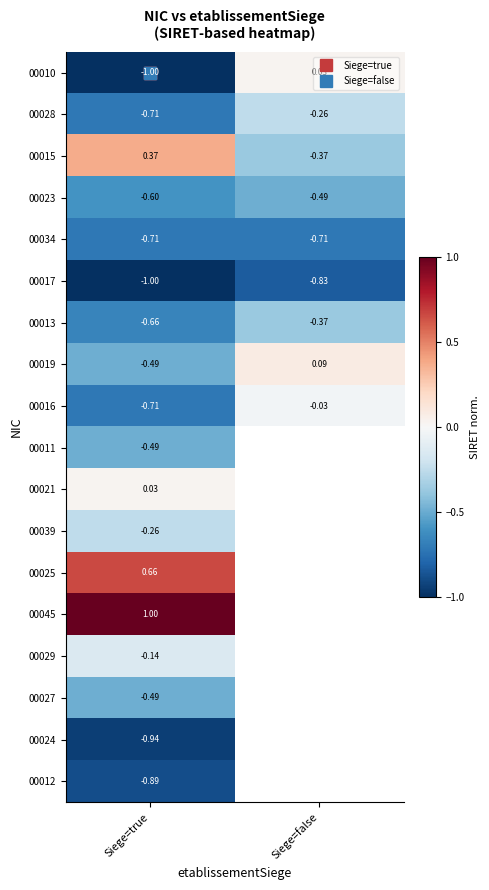

What is the difference between the highest and lowest values at Siege=true?

2.0